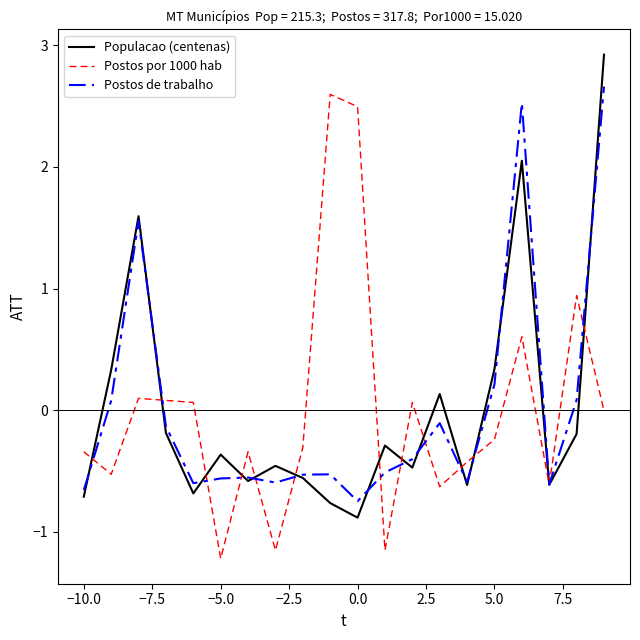

What is the highest value of the Postos por 1000 hab series?

2.6